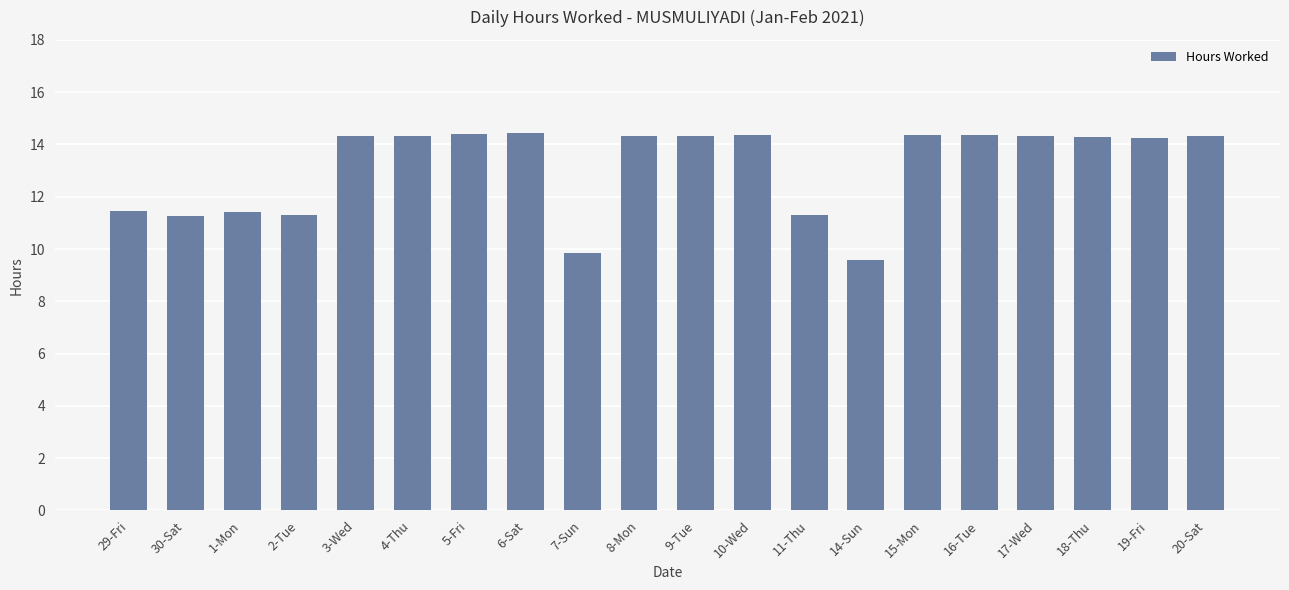

What is the label of the 7th bar from the right?

14-Sun